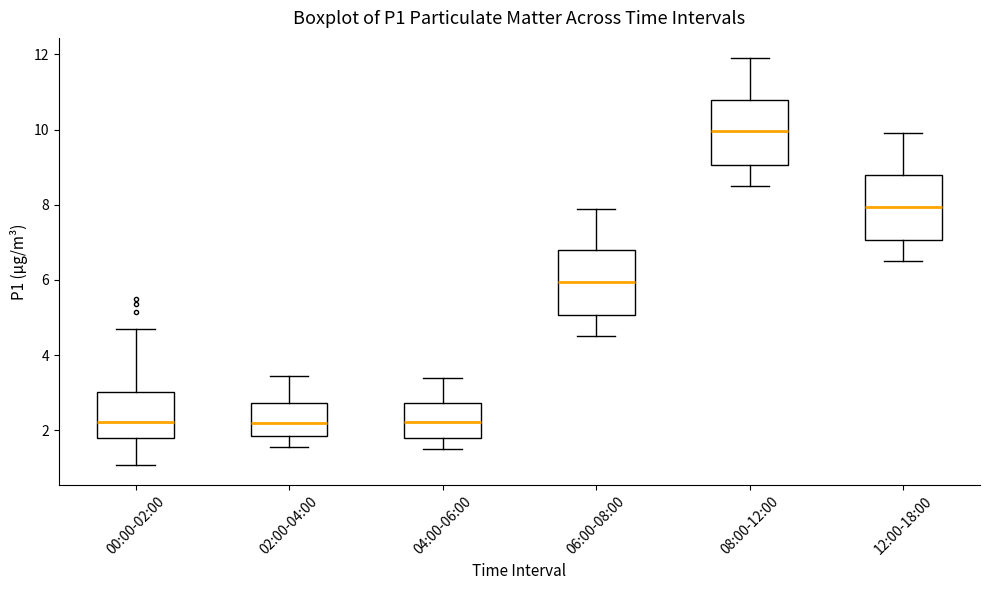

Reading left to right, transcribe this box plot: for each box, give where its median line is, the range the box spans, and where its two whiskers end, as read against the y-axis. The values are not printed on the chart, so give them approximately, as read against the axis.

00:00-02:00: median 2.2, box 1.8 to 3.0, whiskers 1.0 to 4.8
02:00-04:00: median 2.2, box 1.8 to 2.8, whiskers 1.6 to 3.4
04:00-06:00: median 2.2, box 1.8 to 2.8, whiskers 1.6 to 3.4
06:00-08:00: median 6.0, box 5.0 to 6.8, whiskers 4.6 to 8.0
08:00-12:00: median 10.0, box 9.0 to 10.8, whiskers 8.6 to 12.0
12:00-18:00: median 8.0, box 7.0 to 8.8, whiskers 6.6 to 10.0